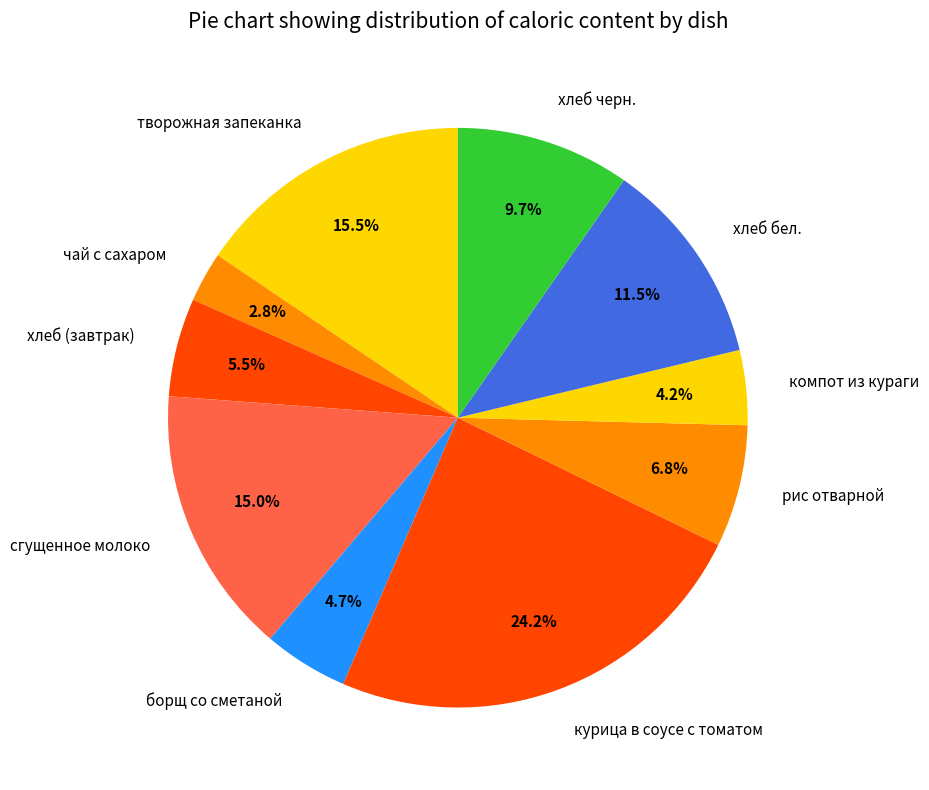

What is the ratio of the value at борщ со сметаной to the value at компот из кураги?

1.1